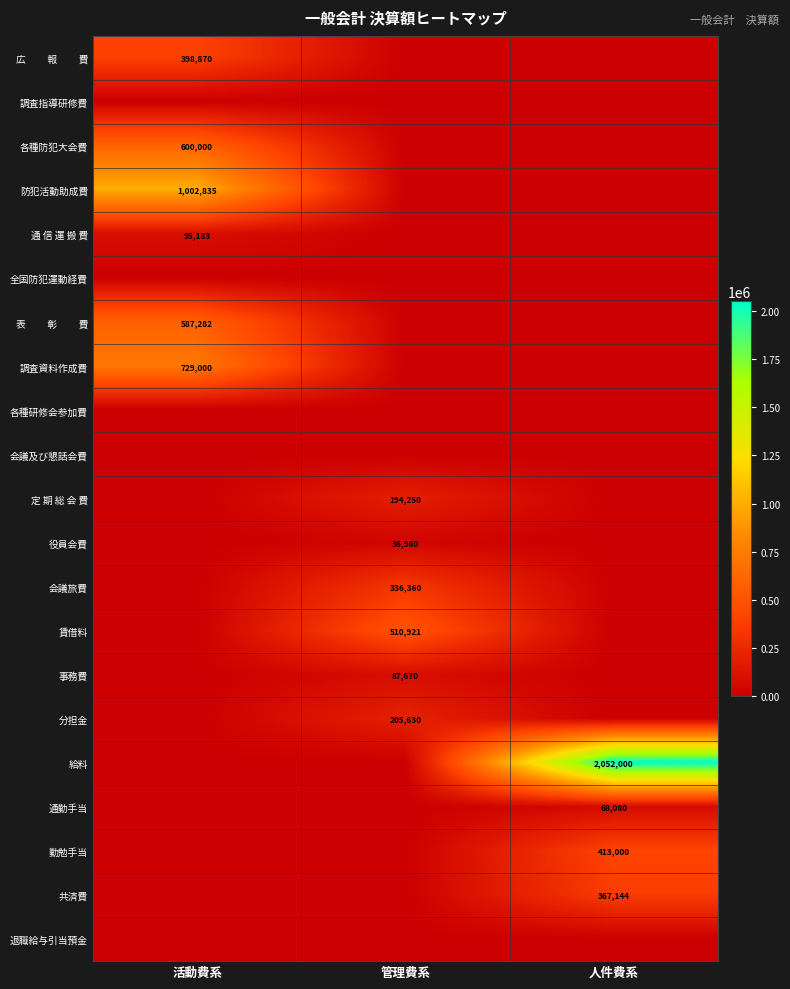

Is it true that 通勤手当 equals 68080 at 人件費系?

True